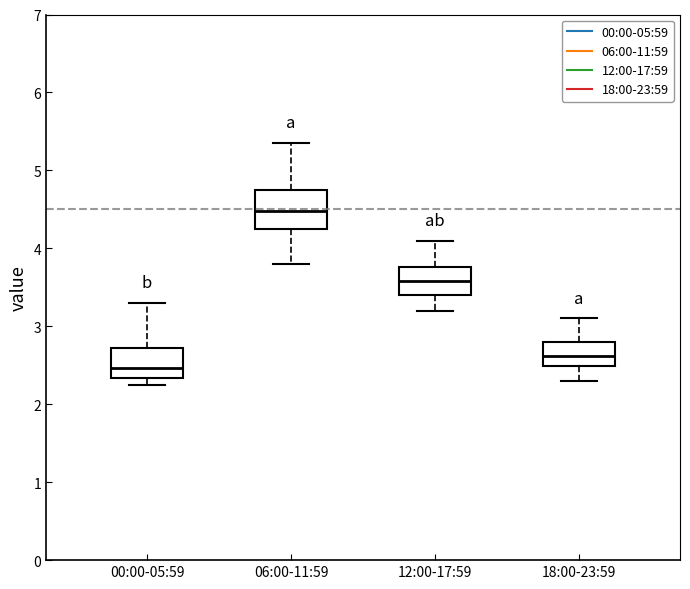

Which box is the tallest, from its lower edge to its upper edge?

06:00-11:59